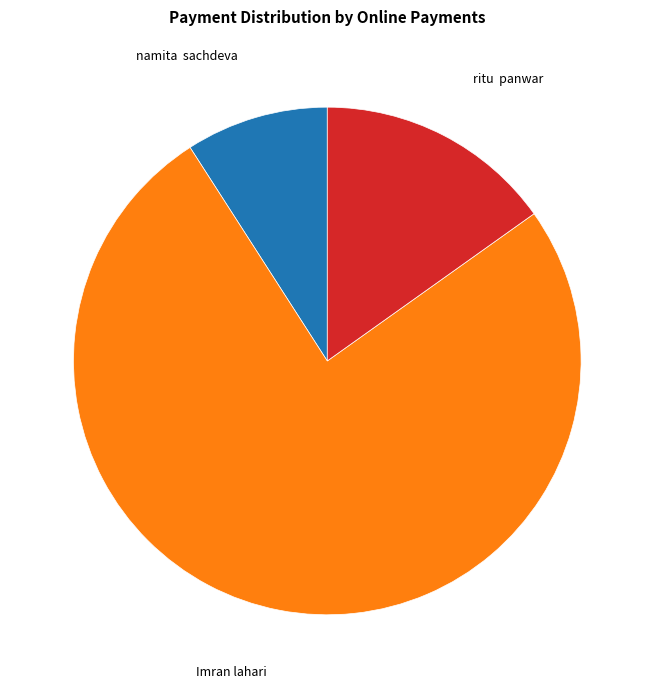

What is the majority slice?

Imran lahari